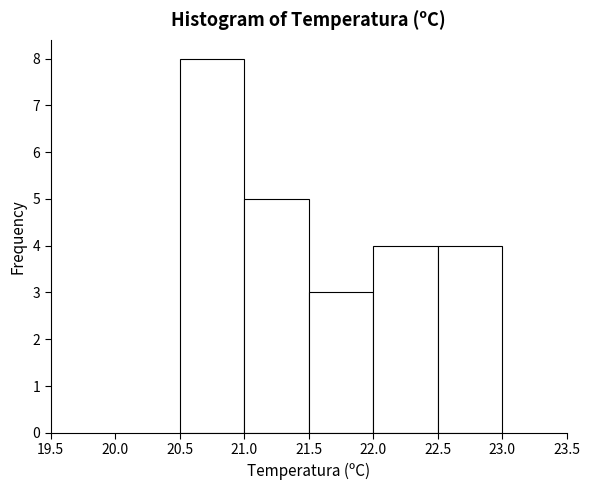

Reading left to right, list every bar in this chart as the range it spans on the x-axis followed by its height. The values are not printed on the chart, so give them approximately, as read against the axis.

20.5 to 21.0: 8
21.0 to 21.5: 5
21.5 to 22.0: 3
22.0 to 22.5: 4
22.5 to 23.0: 4